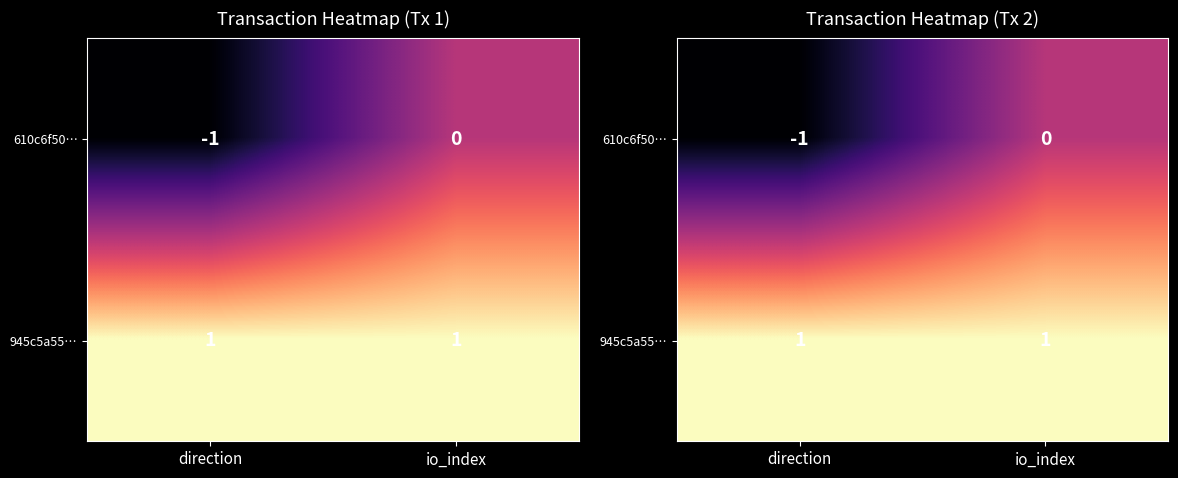

What is the sum of the 610c6f50… values at io_index and direction?

-1